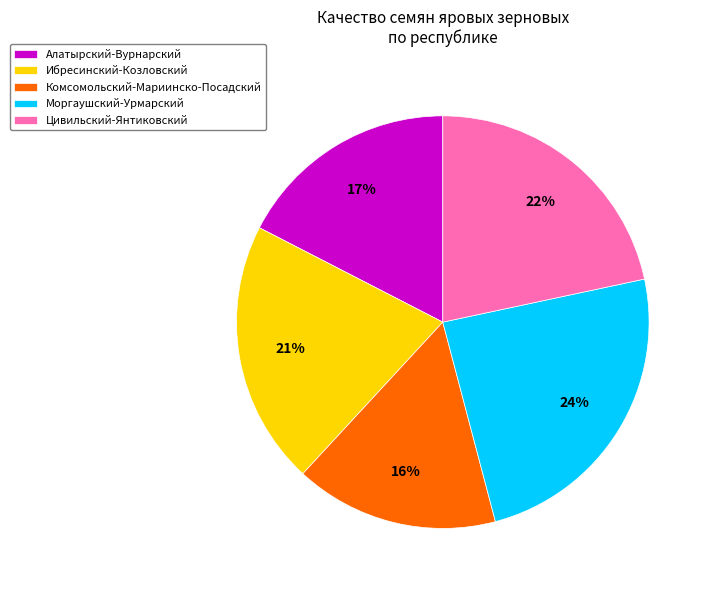

Which slice is the smallest?

Комсомольский-Мариинско-Посадский